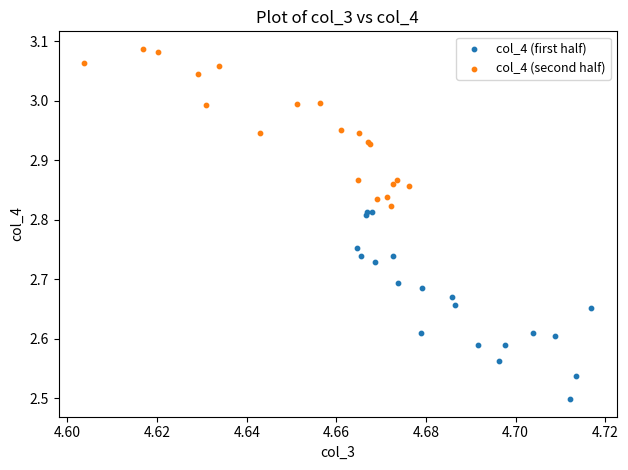

Which series contains the lowest Y value?

col_4 (first half)